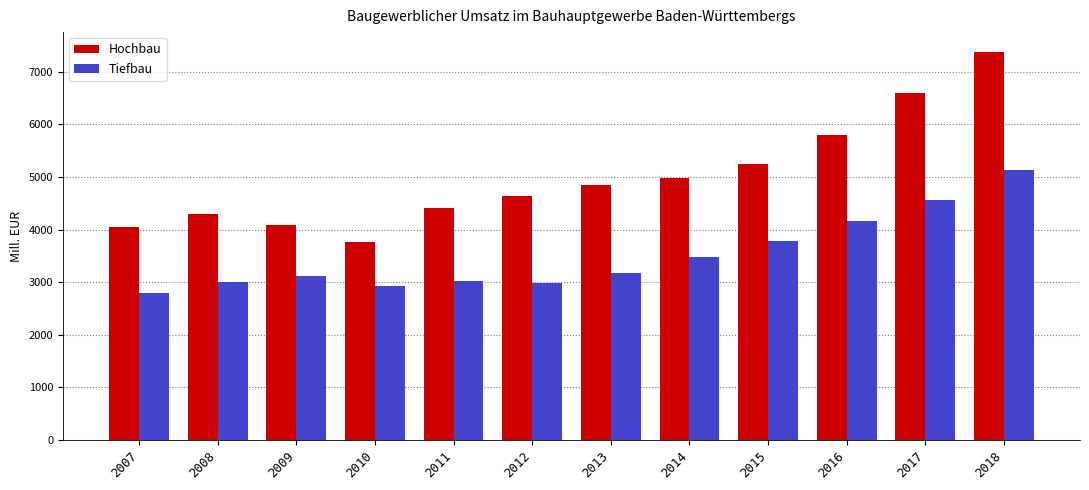

What is the approximate value of Hochbau at 2011, to the nearest 10?

4400